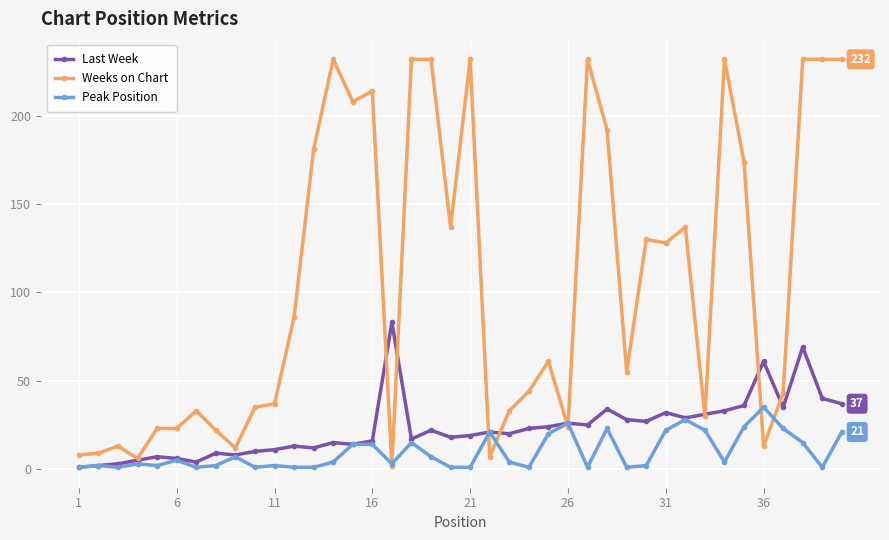

List the series in order of their peak value, highest first.

Weeks on Chart, Last Week, Peak Position